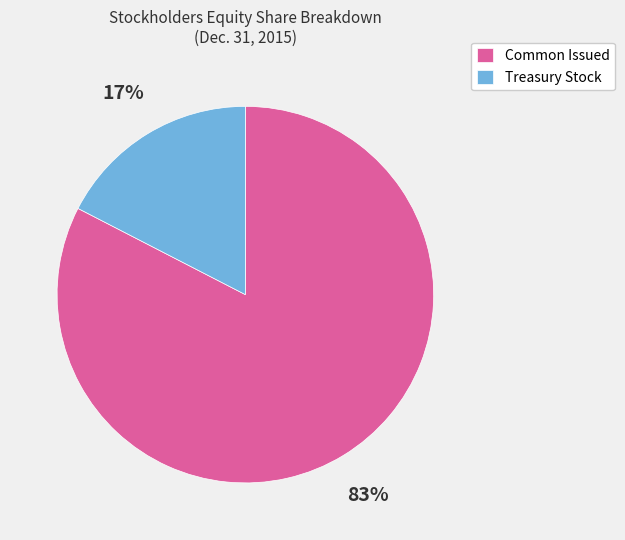

Which has a higher value, Treasury Stock or Common Issued?

Common Issued